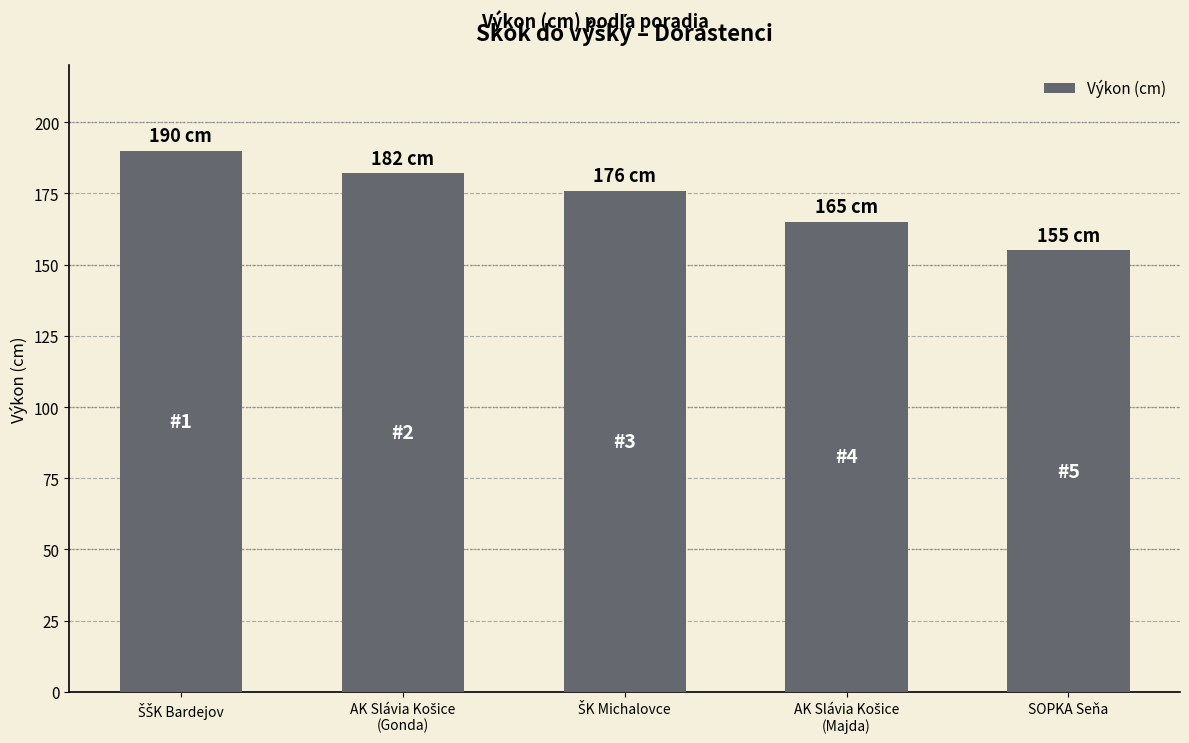

Count the values in the range 165 to 182.

3